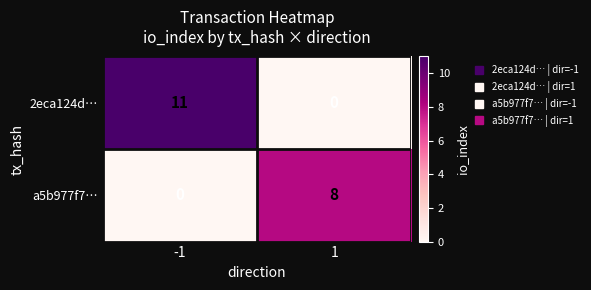

What is the difference between the a5b977f7… values at 1 and -1?

8